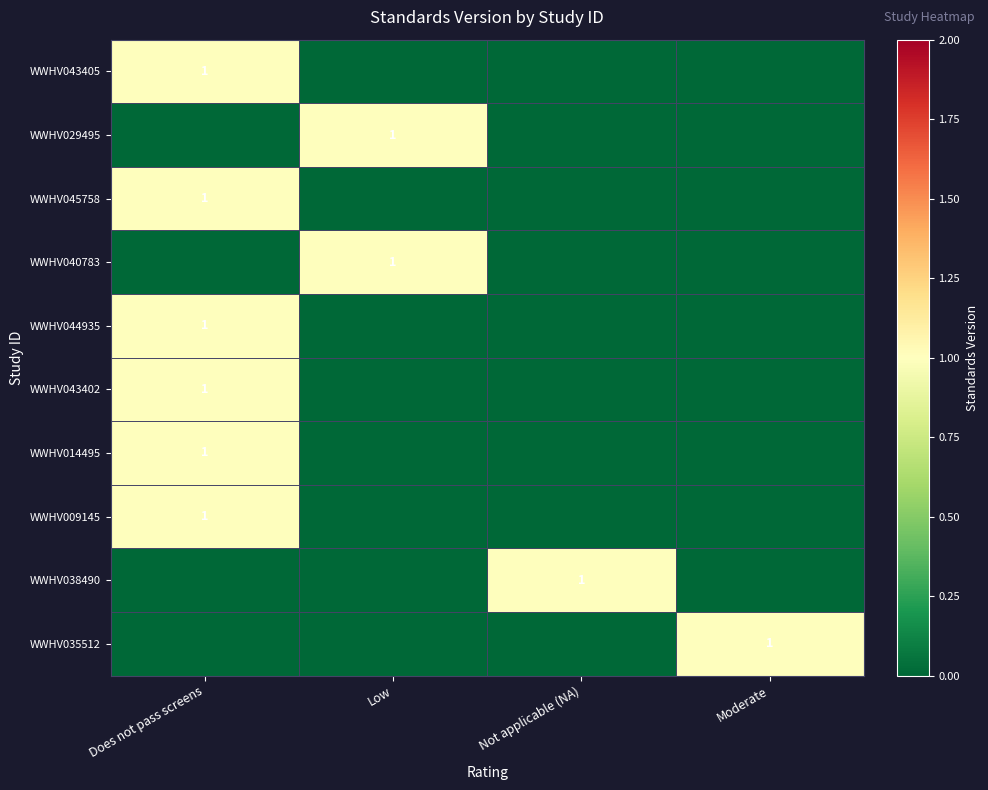

Is it true that WWHV043405 equals 2 at Does not pass screens?

False